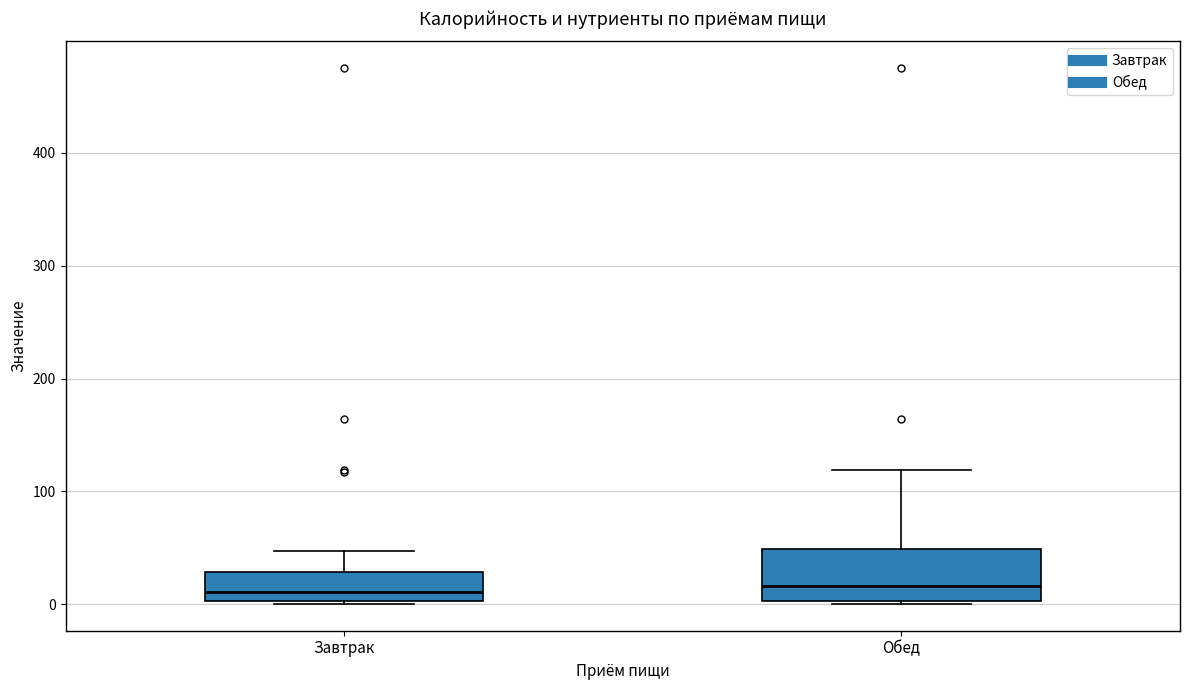

Reading left to right, transcribe this box plot: for each box, give where its median line is, the range the box spans, and where its two whiskers end, as read against the y-axis. The values are not printed on the chart, so give them approximately, as read against the axis.

Завтрак: median 10, box 0 to 30, whiskers 0 to 50
Обед: median 20, box 0 to 50, whiskers 0 to 120